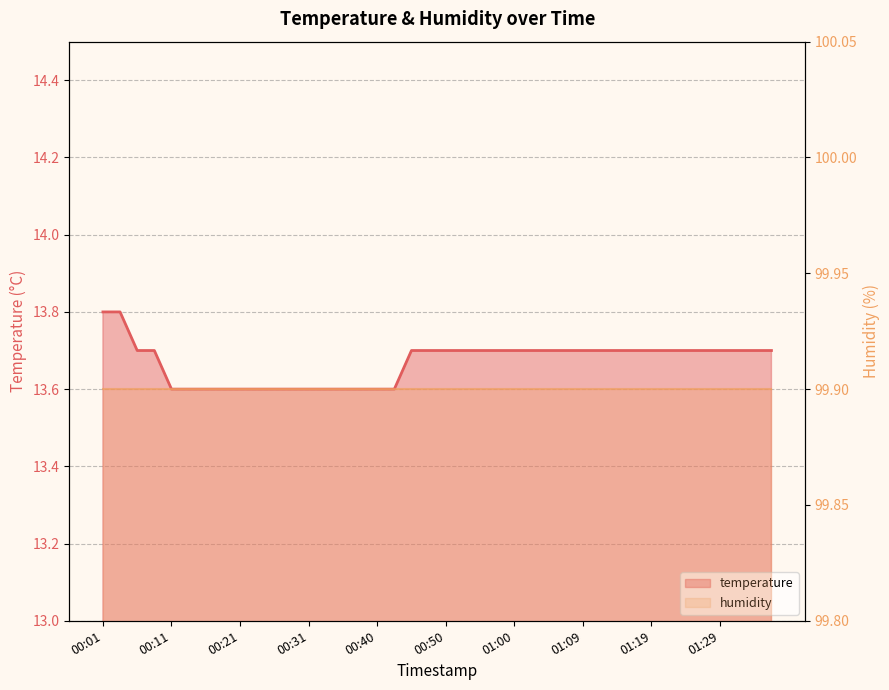

List the labels in order of value, smallest first.

00:11, 00:13, 00:16, 00:18, 00:21, 00:23, 00:26, 00:28, 00:31, 00:33, 00:35, 00:38, 00:40, 00:43, 00:06, 00:08, 00:45, 00:48, 00:50, 00:52, 00:55, 00:57, 01:00, 01:02, 01:05, 01:07, 01:09, 01:12, 01:14, 01:17, 01:19, 01:22, 01:24, 01:26, 01:29, 01:31, 01:34, 01:36, 00:01, 00:03